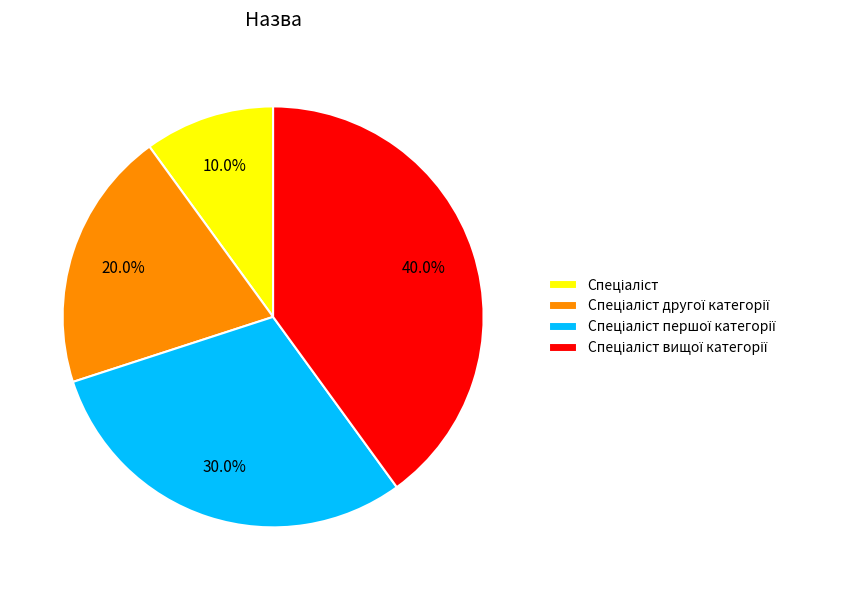

Is there a majority slice in this chart?

No